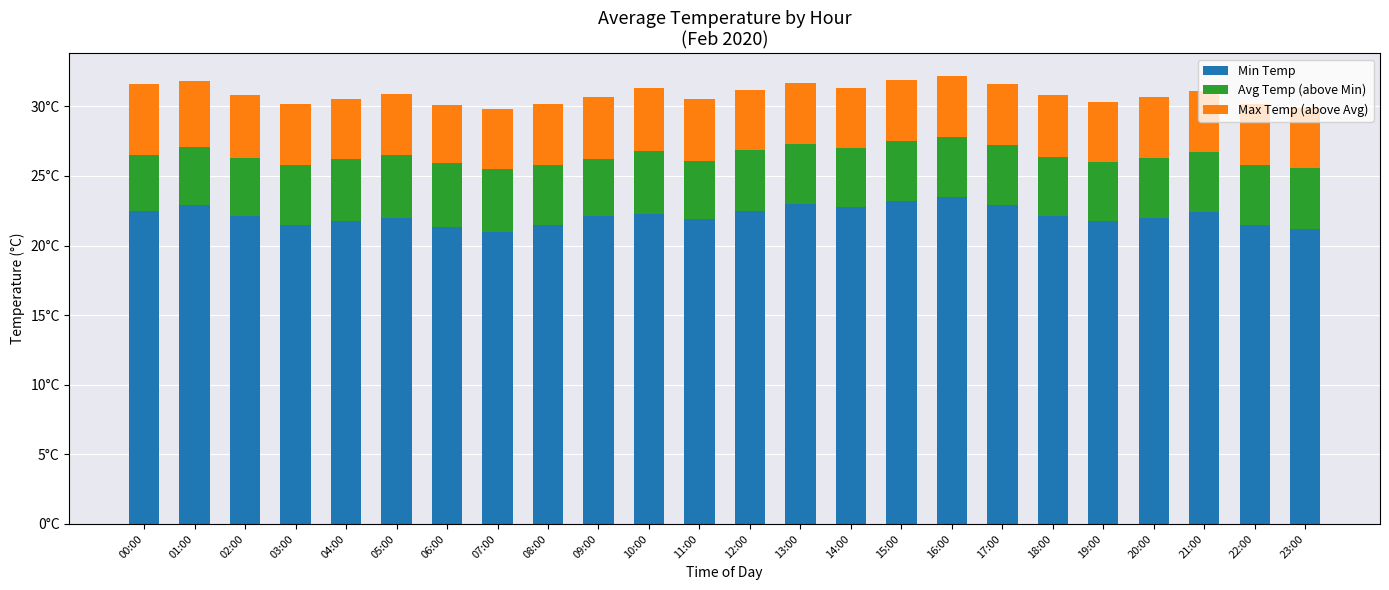

Does the chart contain any negative values?

No